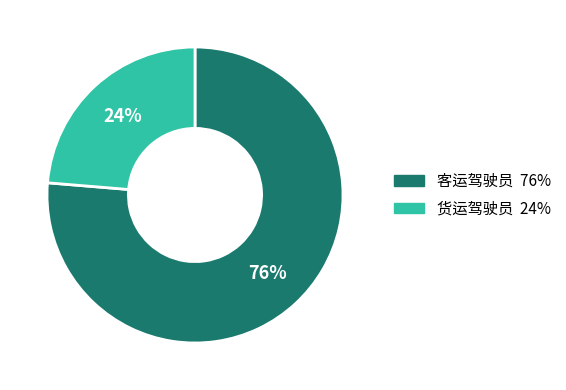

Combined, do 客运驾驶员 and 货运驾驶员 account for over 50%?

Yes